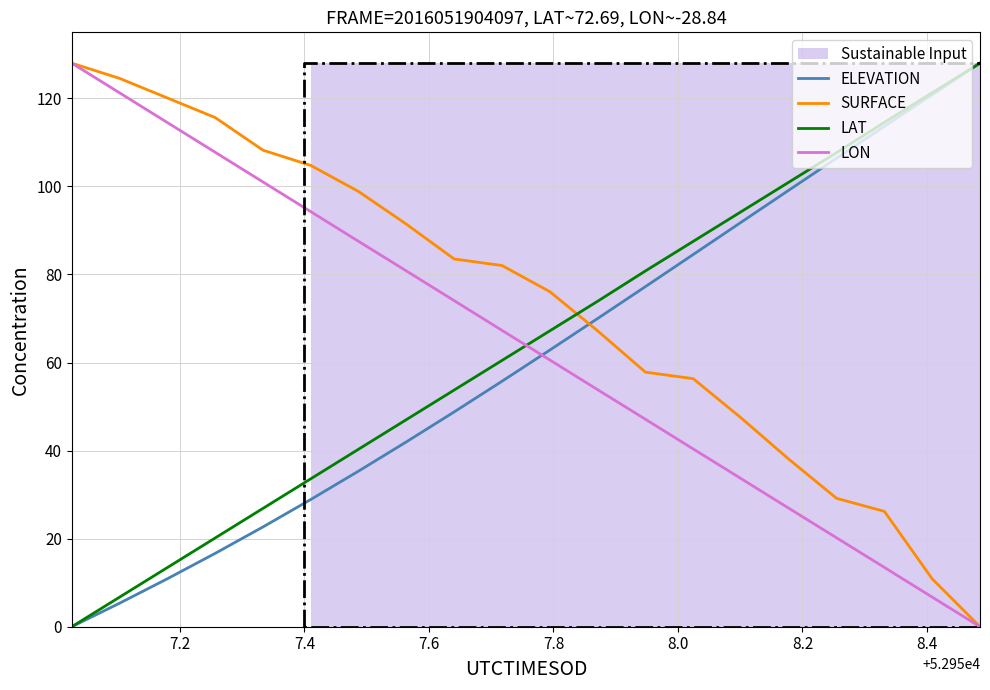

What is the highest value of the LAT series?

128.0